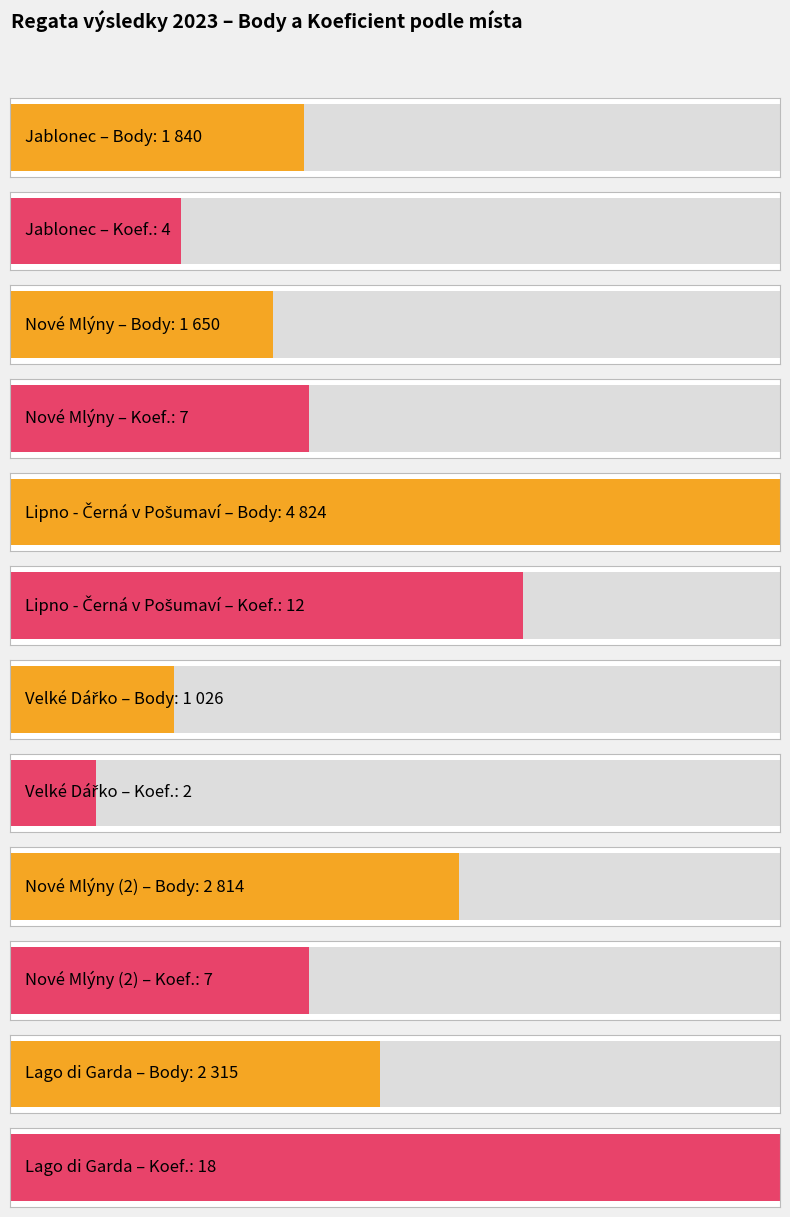

What is the label of the 4th bar from the right?

Lipno - Černá v Pošumaví